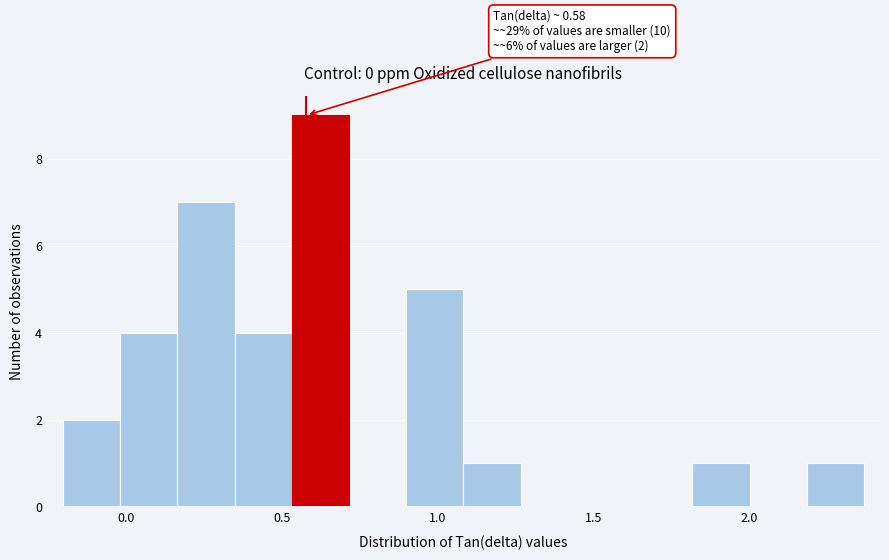

Around what value on the x-axis is the tallest bar? Give the approximate position of its centre, as read against the axis.

0.60